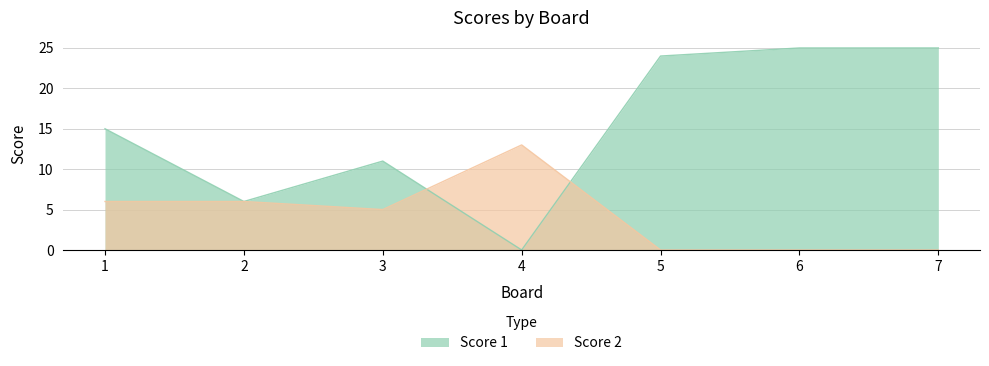

What is the approximate value of Score 1 at 6?

25